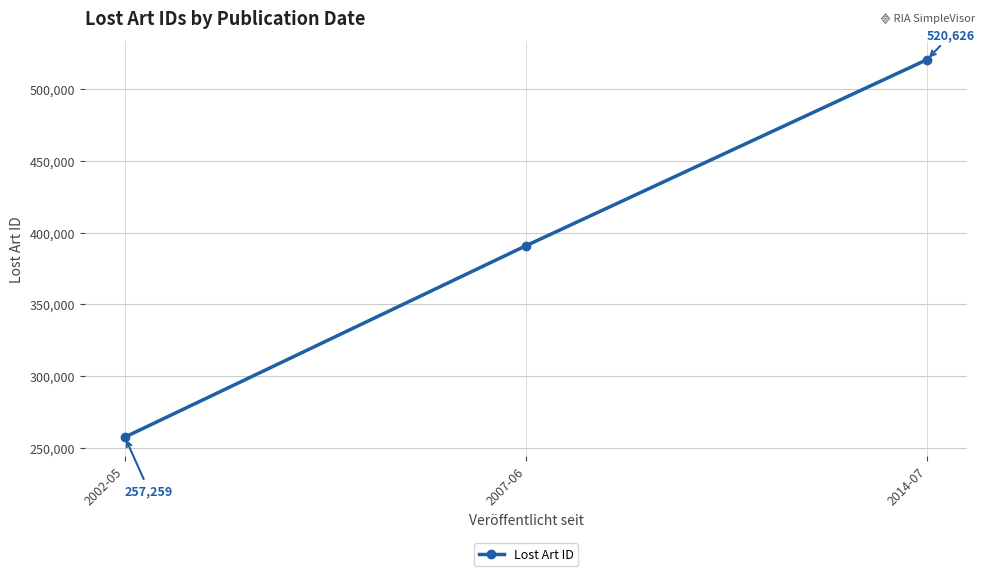

What position from the right is 2014-07?

1